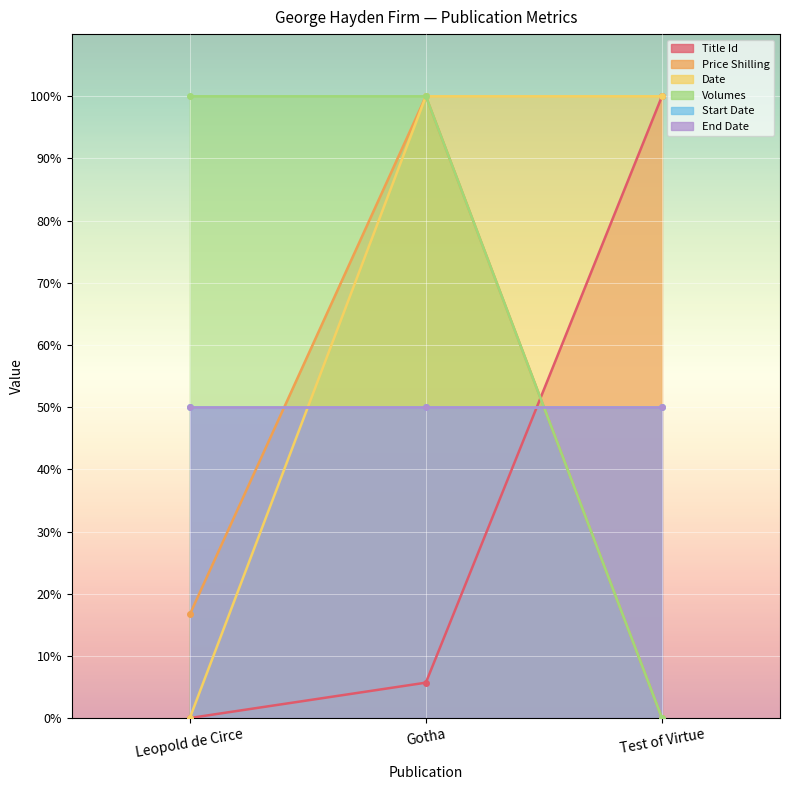

Is it true that Price Shilling equals 100.0 at Gotha?

True